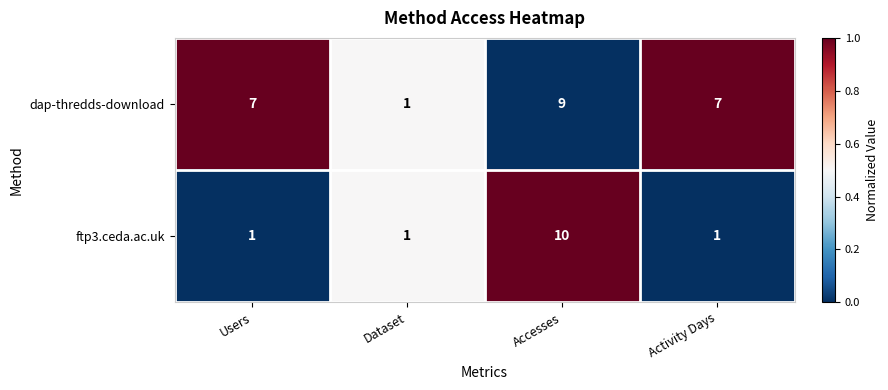

What is the average value of the ftp3.ceda.ac.uk series?

3